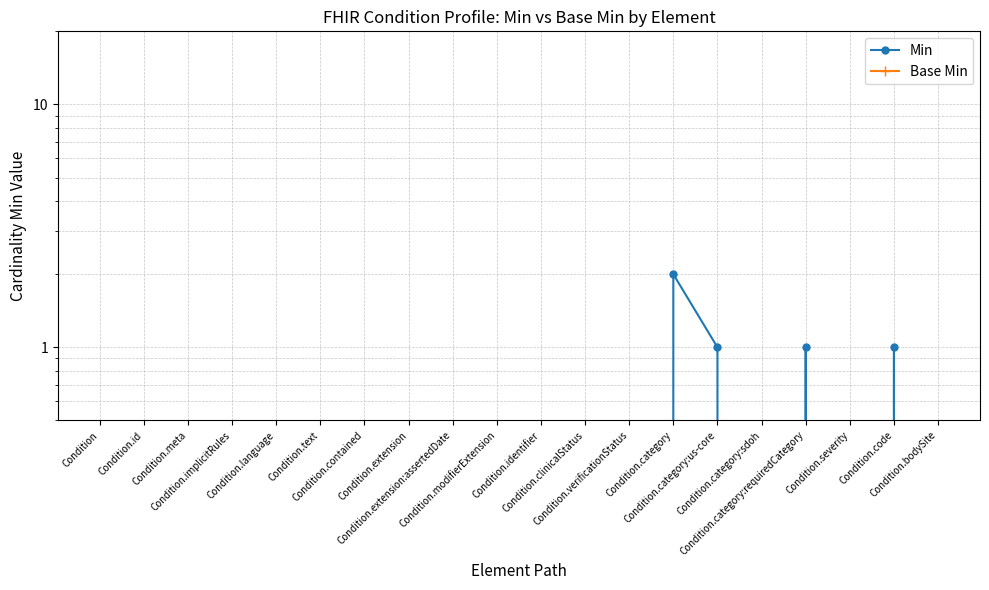

How many data points does each series have?

20